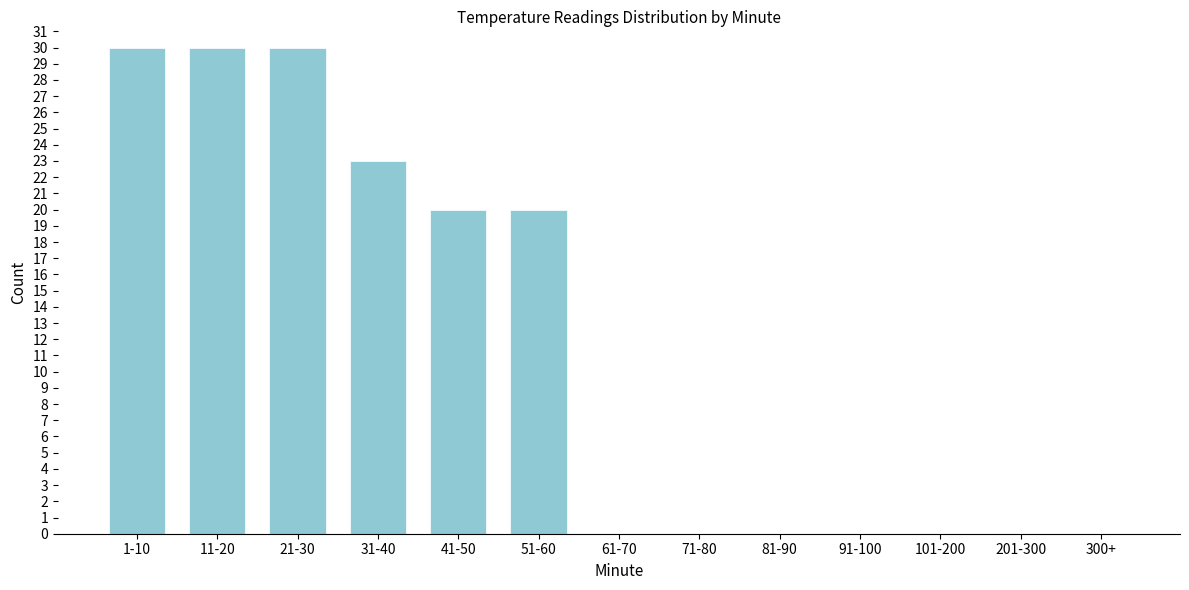

Reading left to right, list all the values displayed in this chart.

1-10=30	11-20=30	21-30=30	31-40=23	41-50=20	51-60=20	61-70=0	71-80=0	81-90=0	91-100=0	101-200=0	201-300=0	300+=0